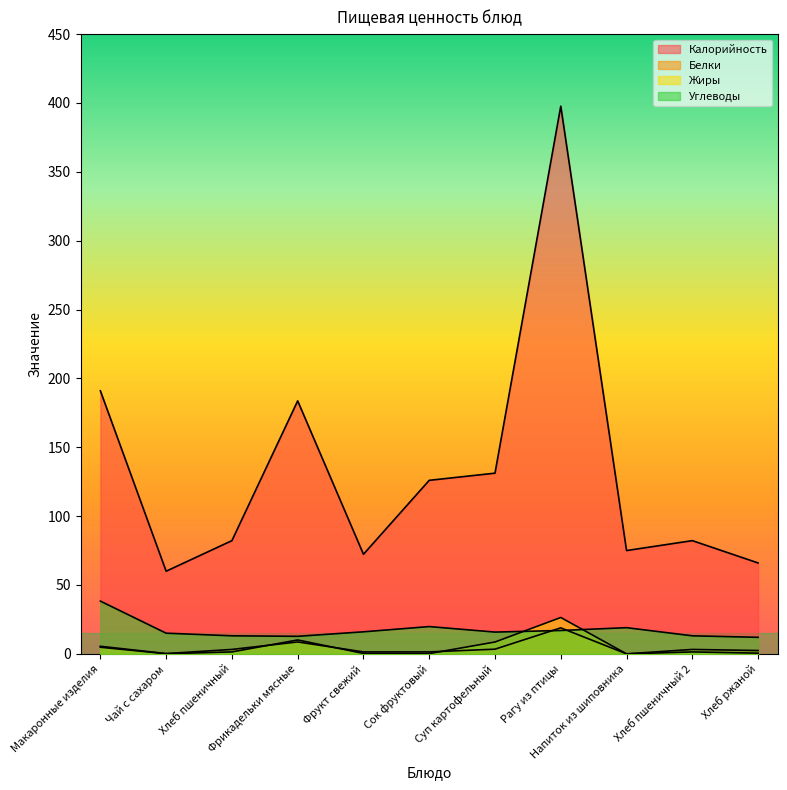

Which series has the largest total across all categories?

Калорийность